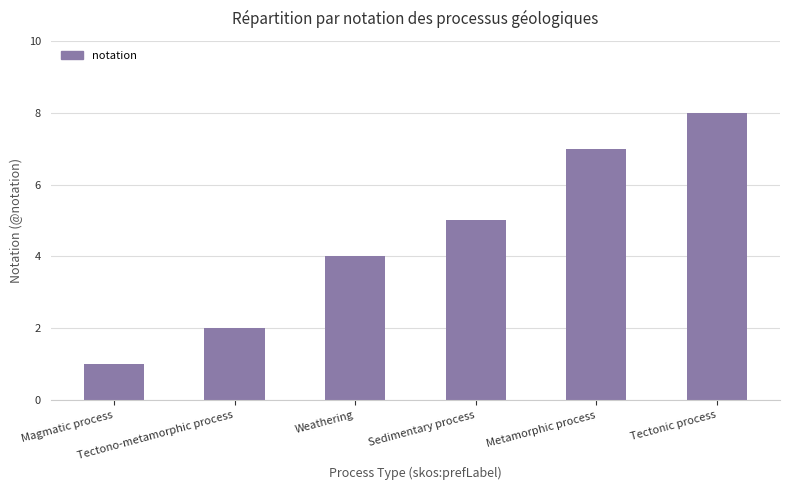

What is the change in value from Weathering to Metamorphic process?

+3